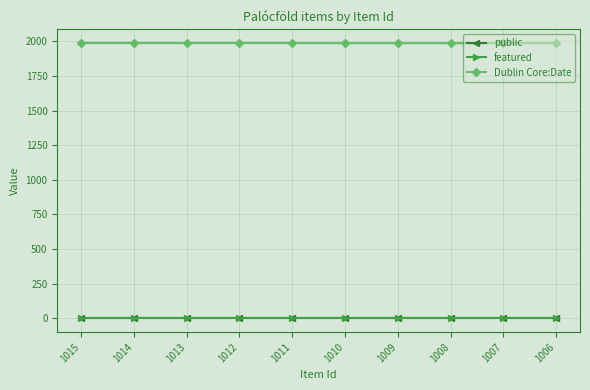

The Dublin Core:Date series shows 3183 at 1007. True or false?

False